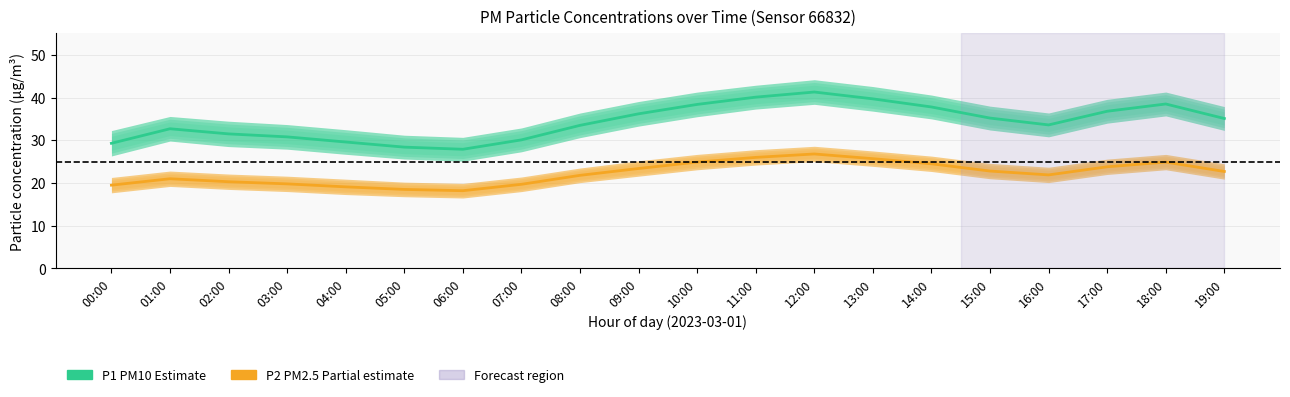

Reading right to left, extract all data points from this chart.

P1 (PM10 — Estimate): 19:00=35.1	18:00=38.5	17:00=36.8	16:00=33.6	15:00=35.2	14:00=37.8	13:00=39.7	12:00=41.3	11:00=40.1	10:00=38.4	09:00=36.2	08:00=33.5	07:00=30.1	06:00=27.9	05:00=28.4	04:00=29.6	03:00=30.8	02:00=31.5	01:00=32.7	00:00=29.3
P2 (PM2.5 — Partial estimate): 19:00=22.7	18:00=24.9	17:00=23.8	16:00=21.9	15:00=22.8	14:00=24.5	13:00=25.7	12:00=26.8	11:00=26.0	10:00=24.9	09:00=23.4	08:00=21.8	07:00=19.7	06:00=18.2	05:00=18.5	04:00=19.1	03:00=19.8	02:00=20.3	01:00=21.0	00:00=19.5